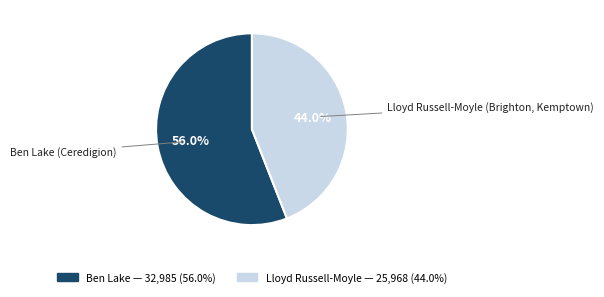

What portion of the pie excludes Ben Lake (Ceredigion)?

44.0%